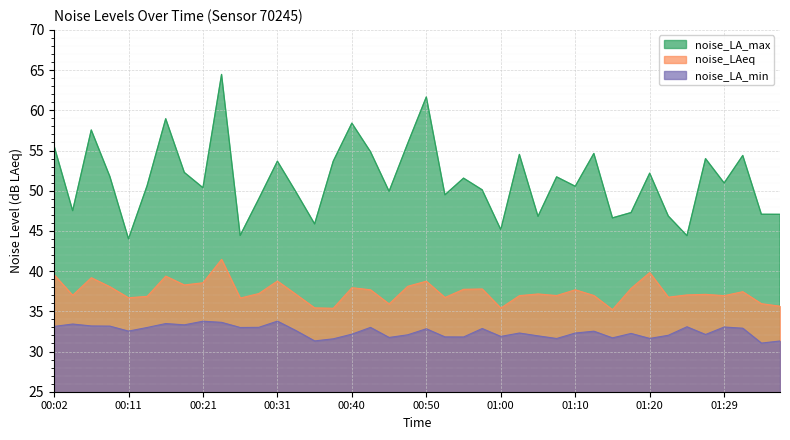

Which has a higher value, 00:50 or 00:14?

00:50